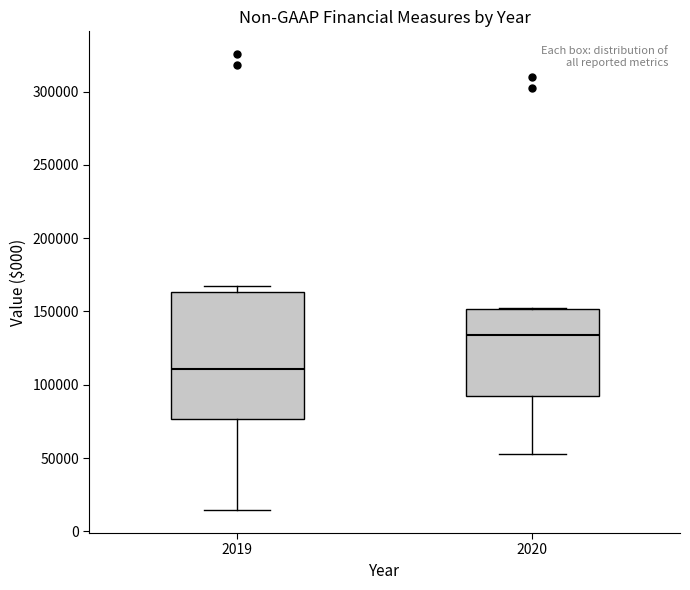

Comparing the boxes themselves (not the whiskers), which one is the tallest?

2019